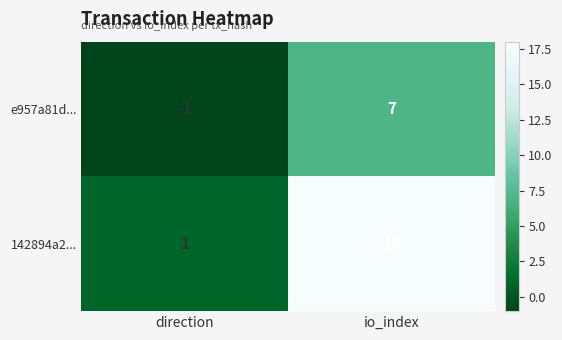

What is the difference between the maximum and minimum values in the 142894a2... series?

17